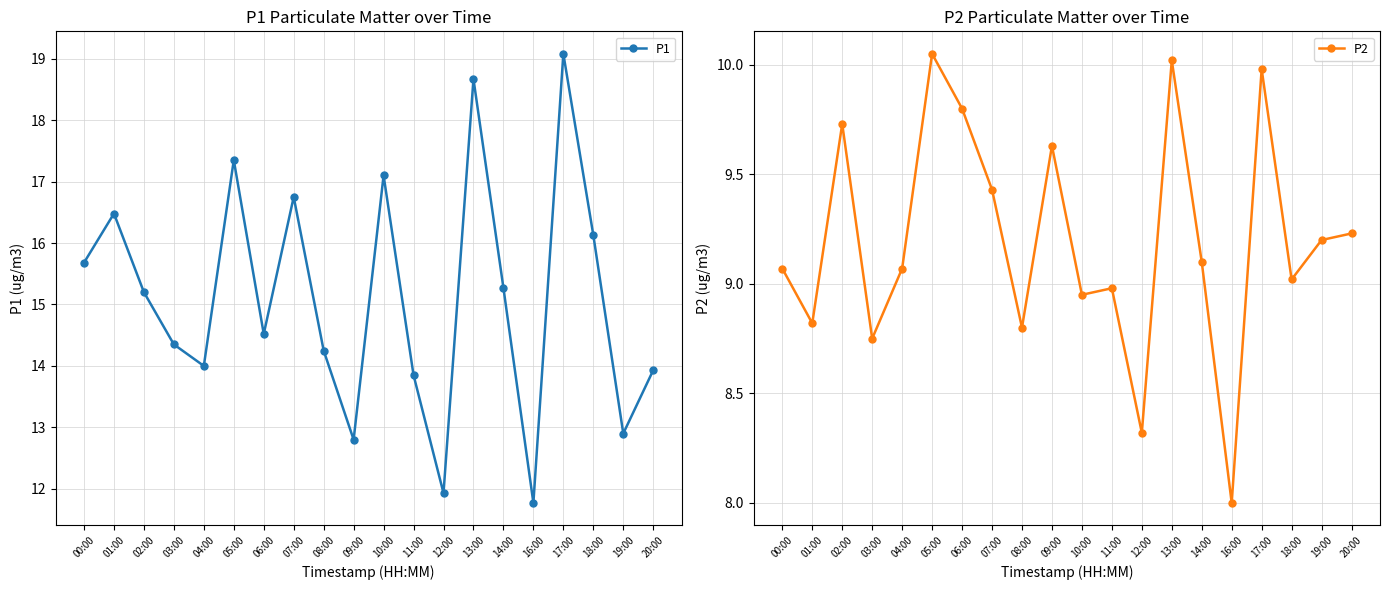

At which category does P2 reach its first local peak?

02:00